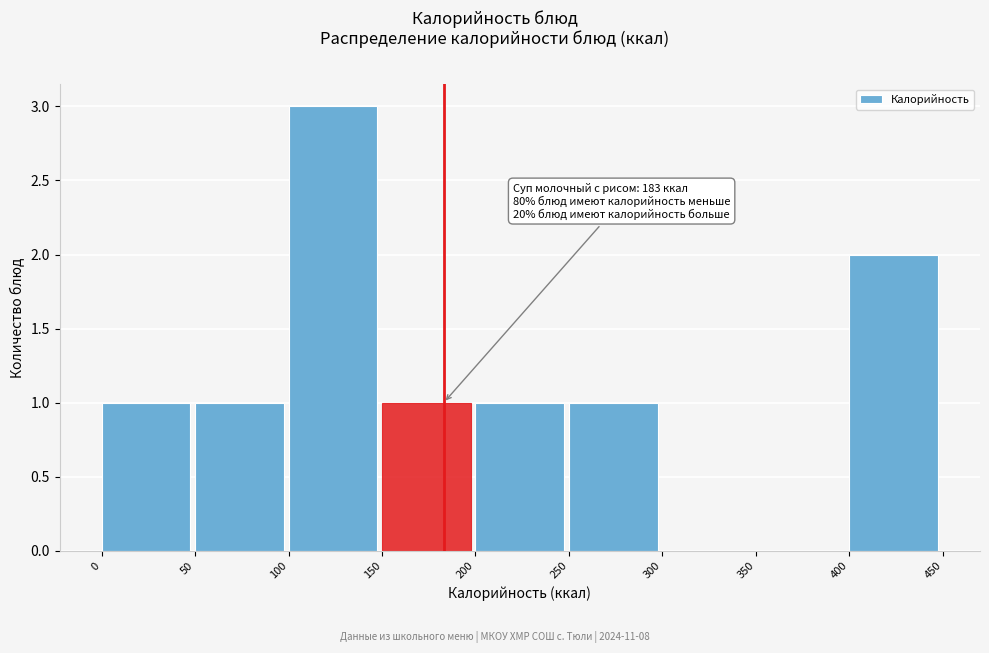

Which range on the x-axis has the tallest bar?

100 to 150